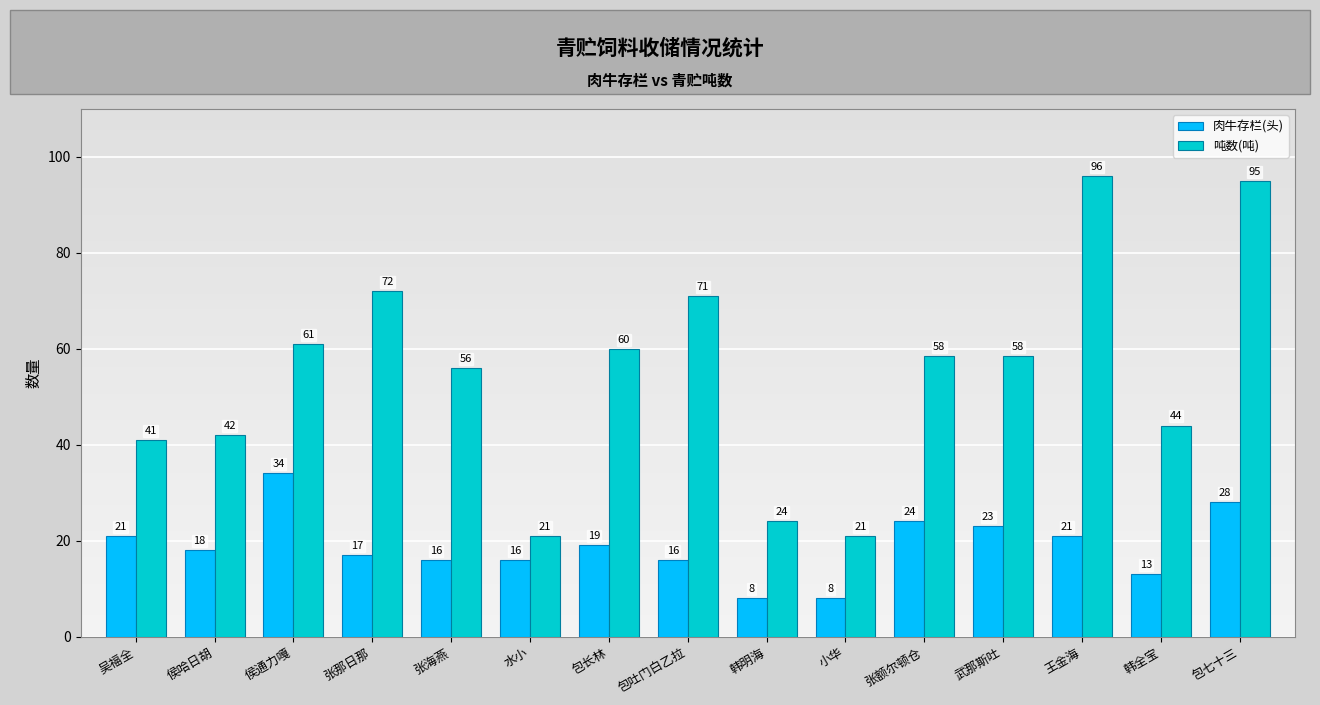

What position from the right is 包长林?

9